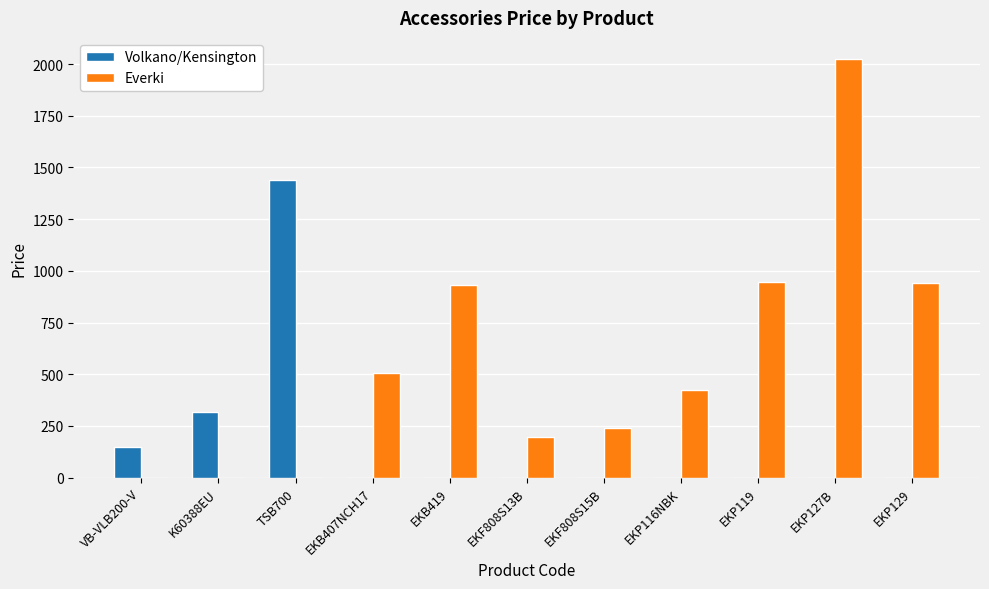

What is the sum of all Everki values?

6205